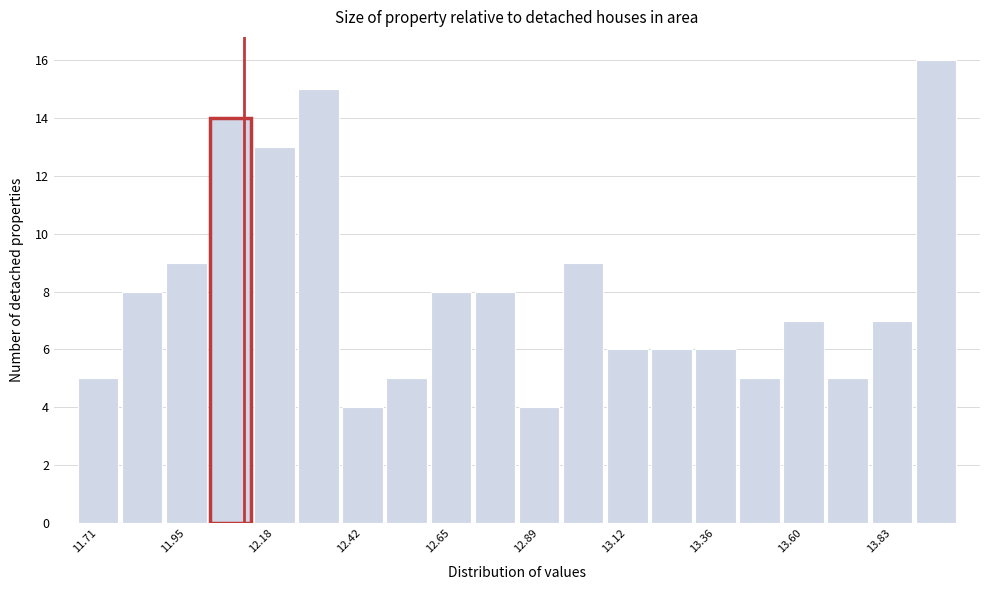

Around what value on the x-axis is the tallest bar? Give the approximate position of its centre, as read against the axis.

13.95